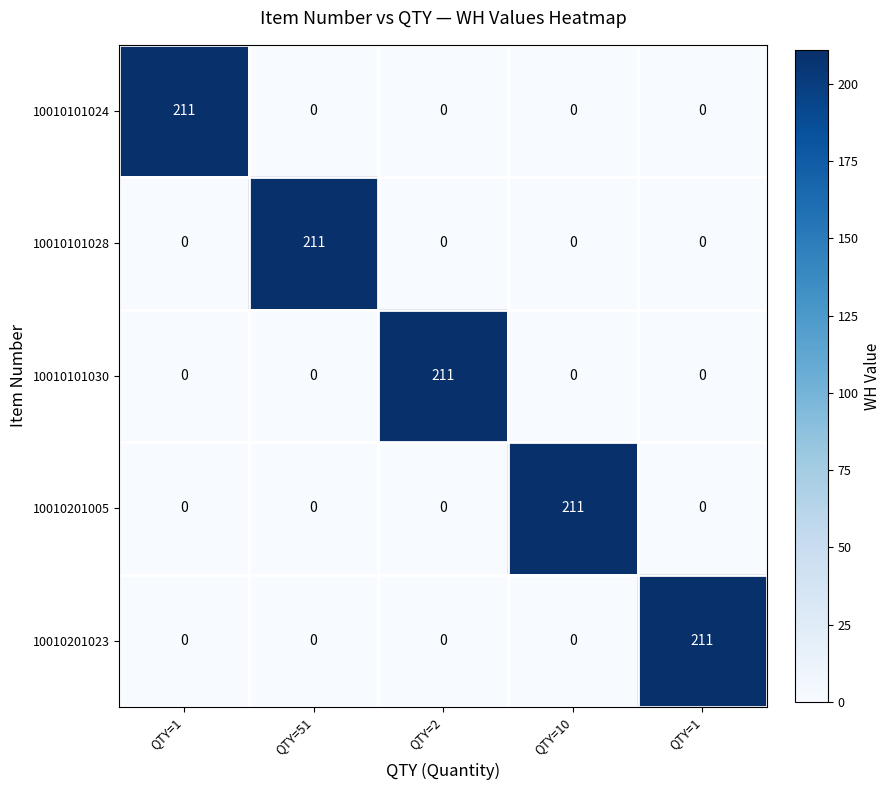

Which series changed the most between QTY=51 and QTY=10?

10010101028